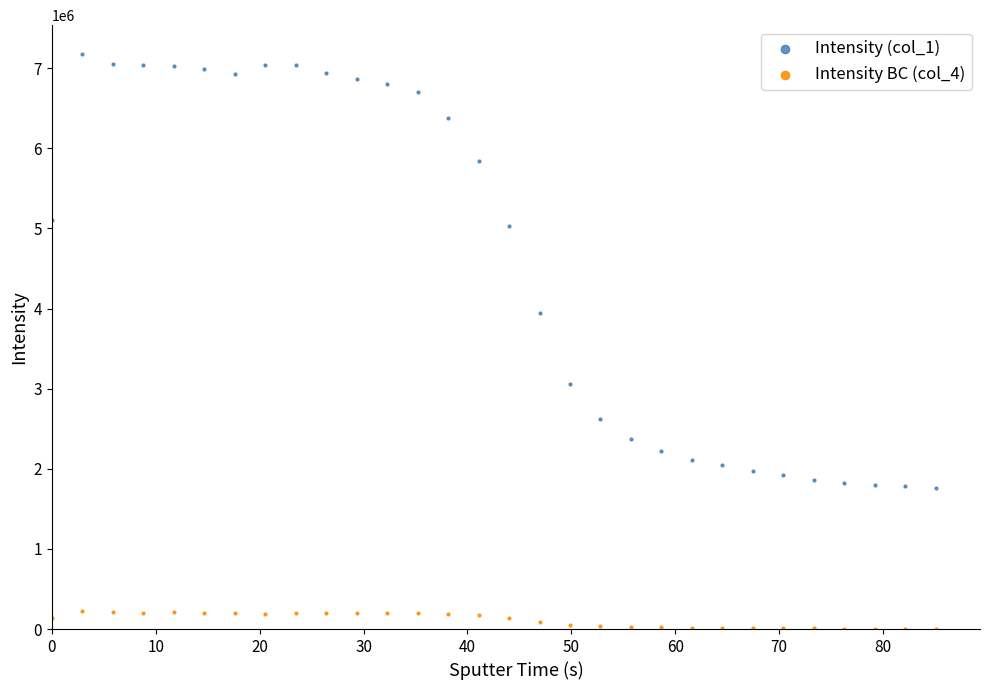

Which series contains the highest Y value?

Intensity (col_1)